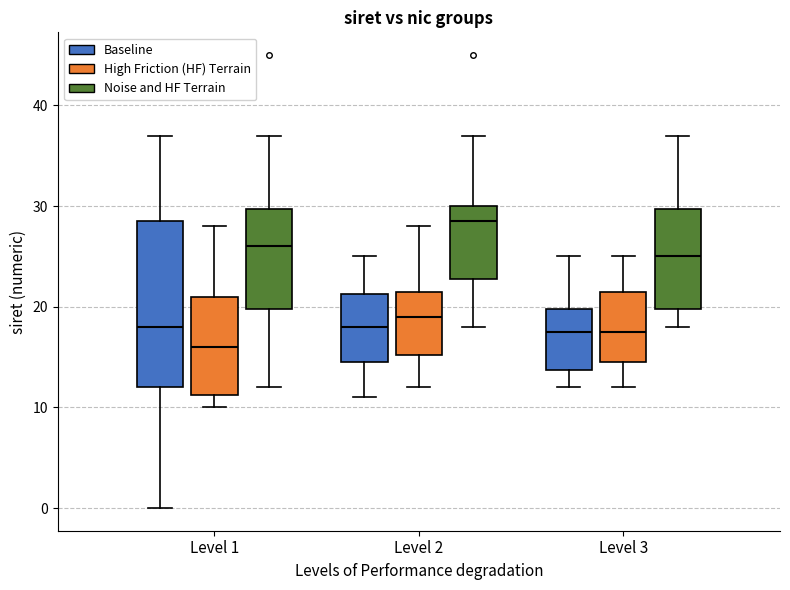

Which box's median line is the lowest?

Level 1 (High Friction (HF) Terrain)